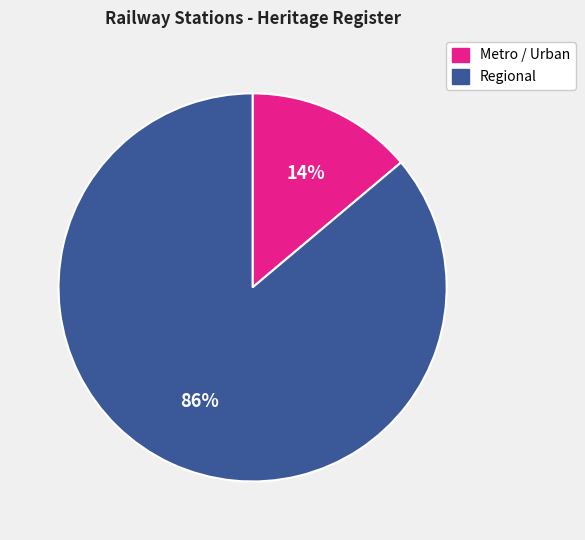

Is it true that Metro / Urban is 2% of the pie?

False